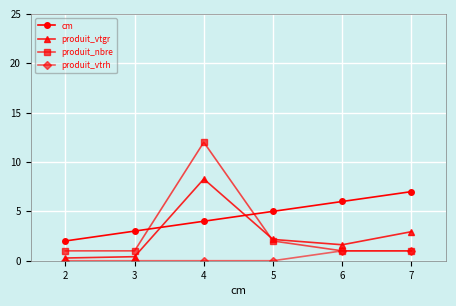

The cm series shows 2.0 at 2. True or false?

True